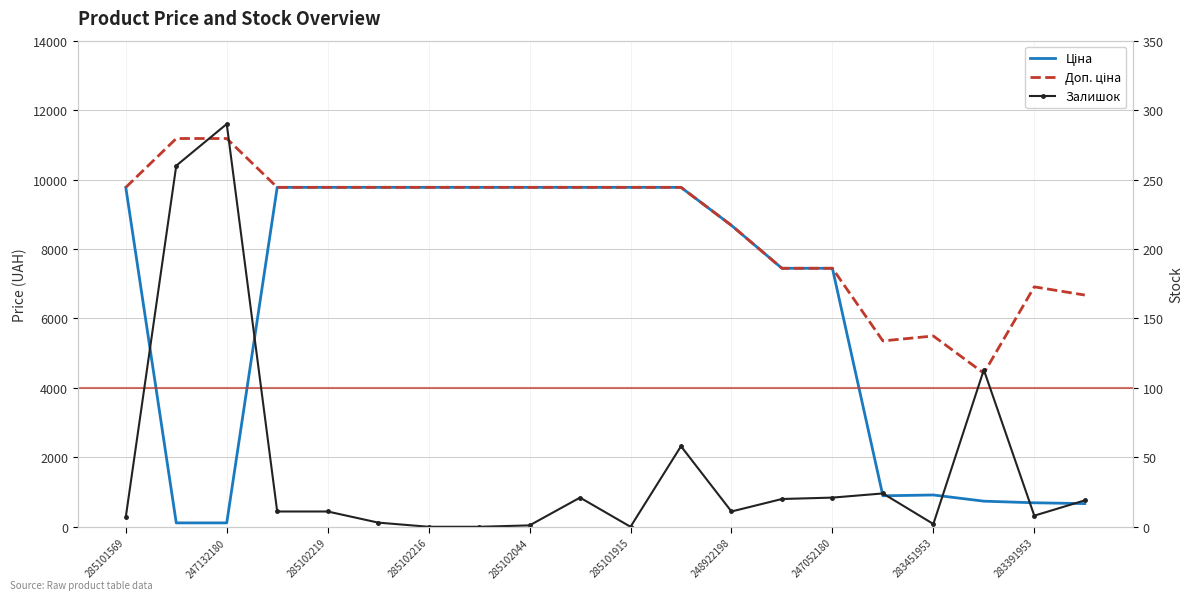

The value of Ціна at 248922198 is 2146.0. True or false?

False